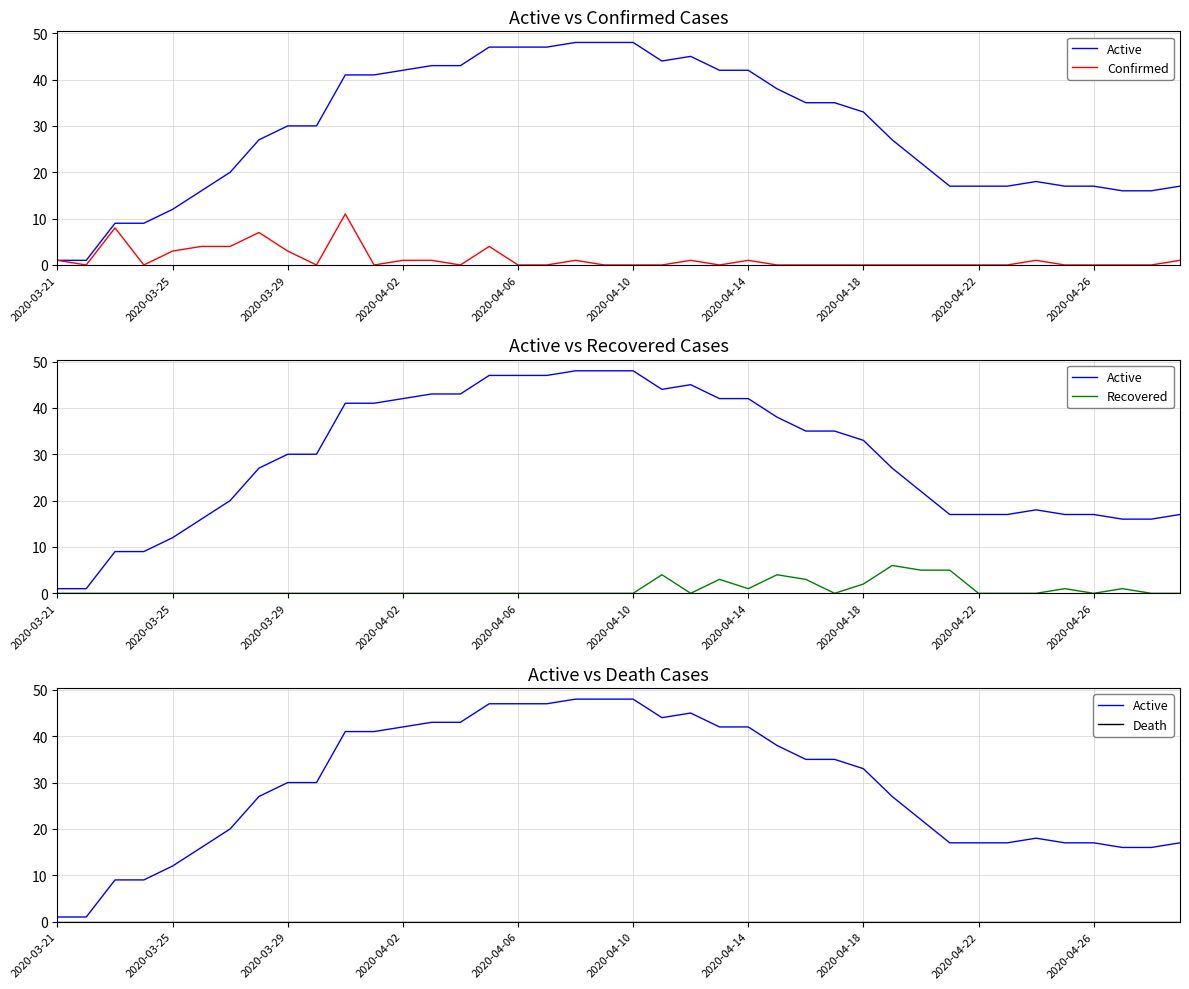

The Recovered series shows 0 at 14. True or false?

True